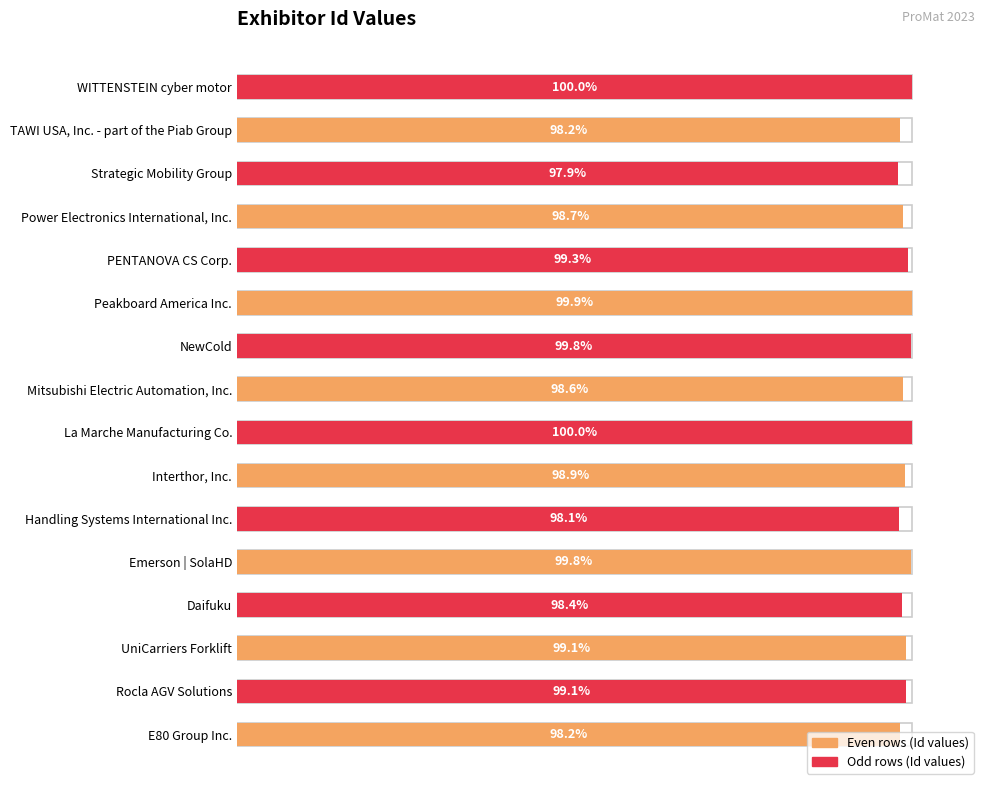

Between Strategic Mobility Group and Power Electronics International, Inc., which is larger?

Power Electronics International, Inc.